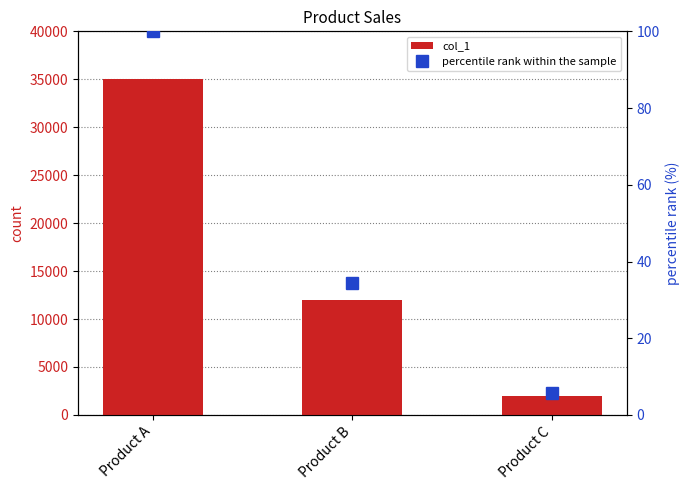

What is the total value across all series at Product C?

2005.7